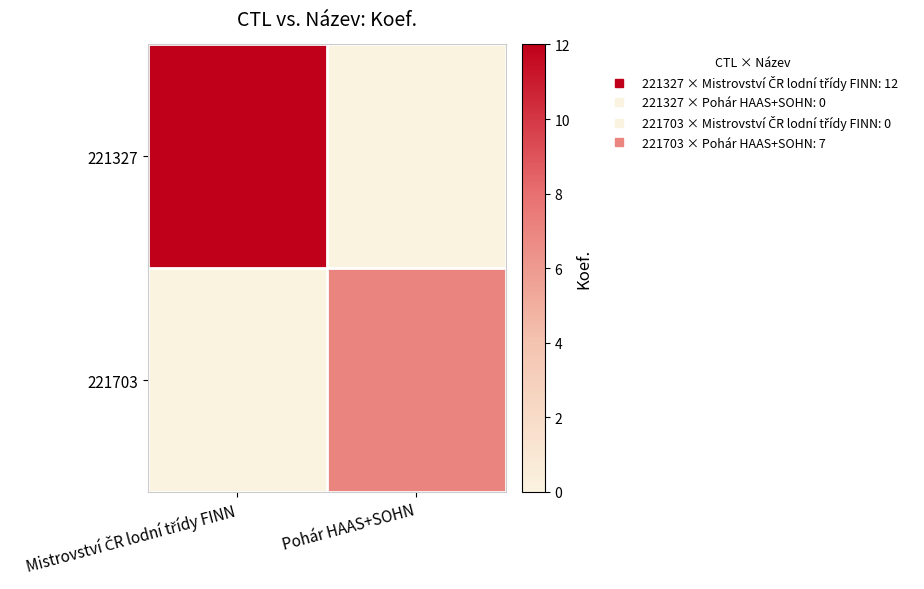

What is the spread (max minus min) of values at Pohár HAAS+SOHN?

7